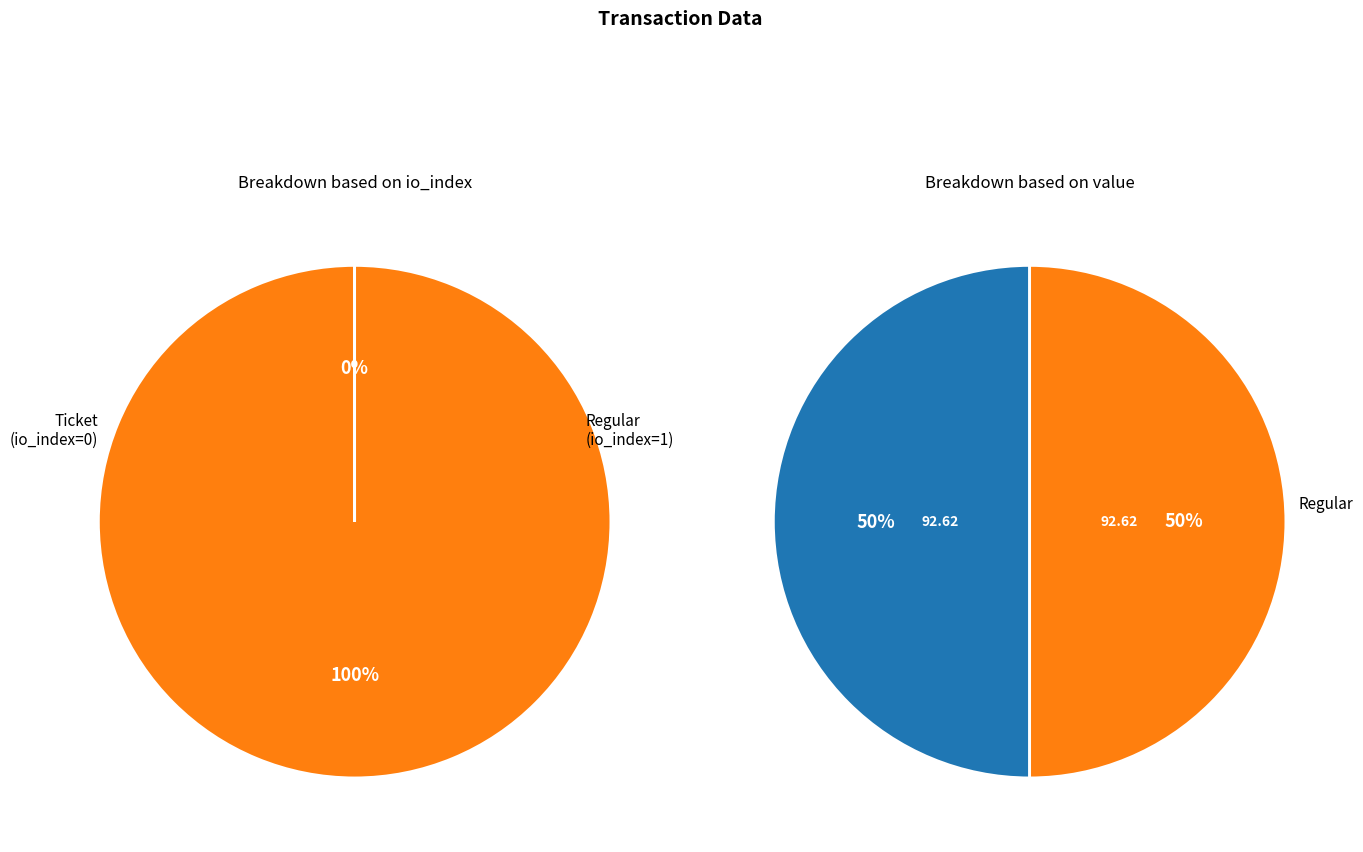

To the nearest percent, what is the difference between the largest and smallest slice percentages?

100%